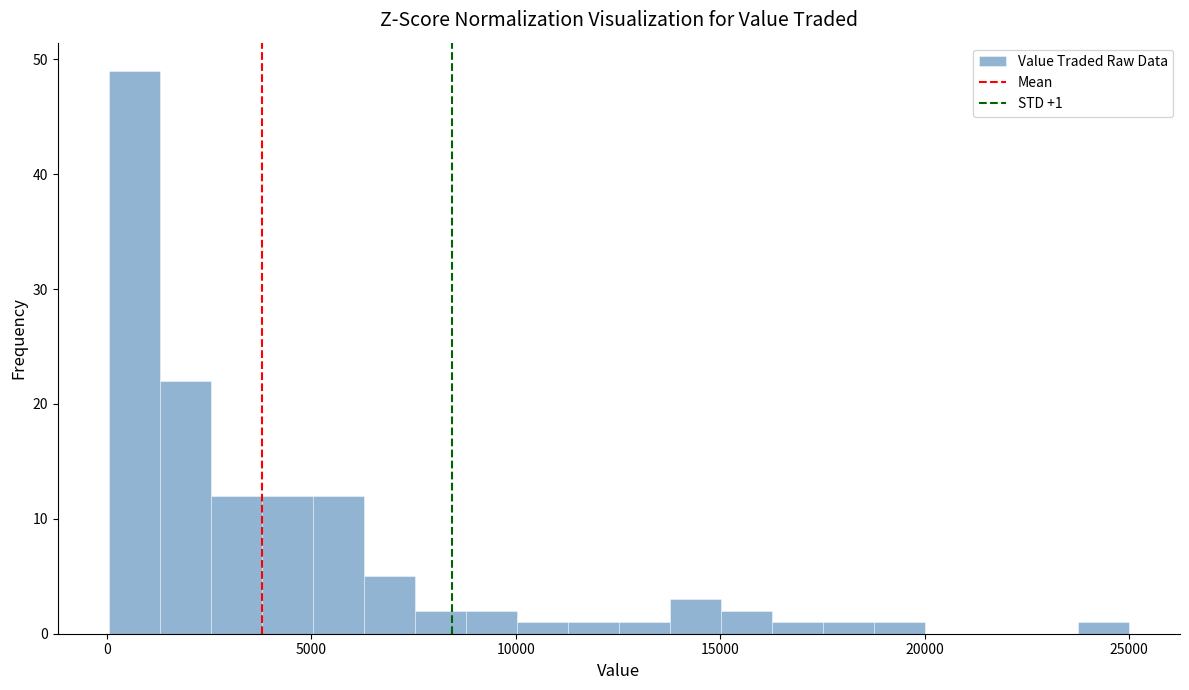

Read against the x-axis, roughly where is the centre of the tallest bar?

500